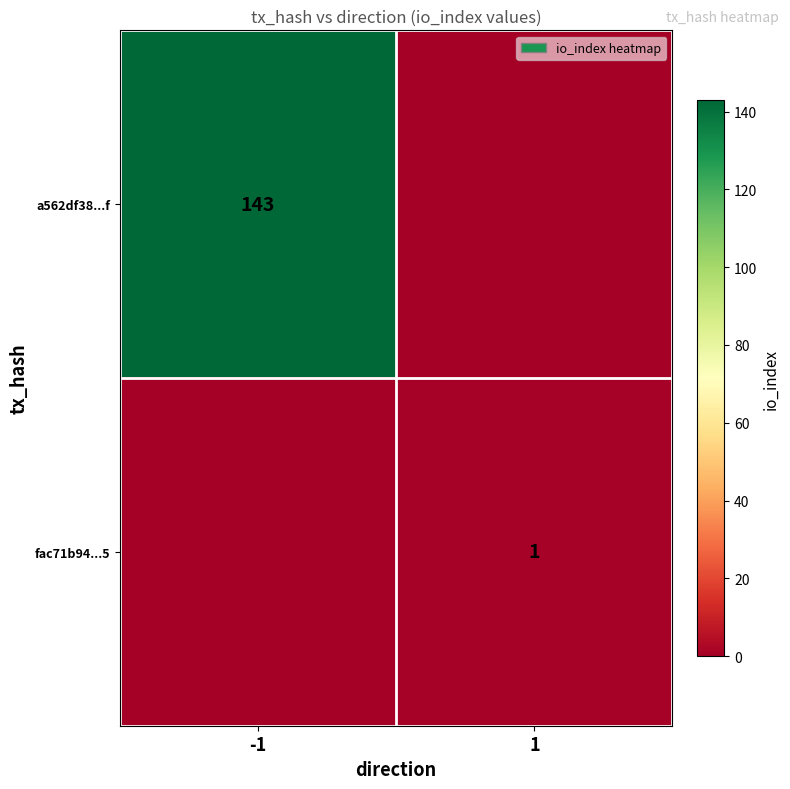

The fac71b94...5 series shows 1 at 1. True or false?

True